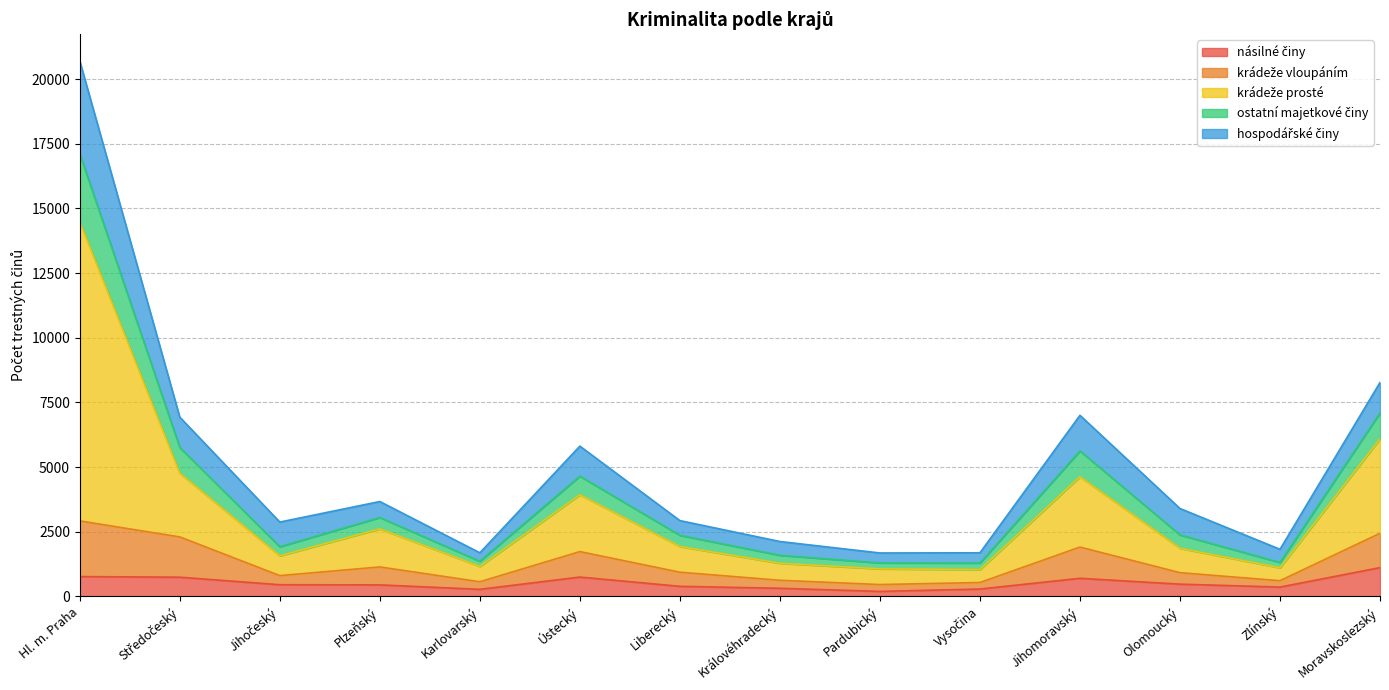

Does the chart have visible grid lines?

Yes